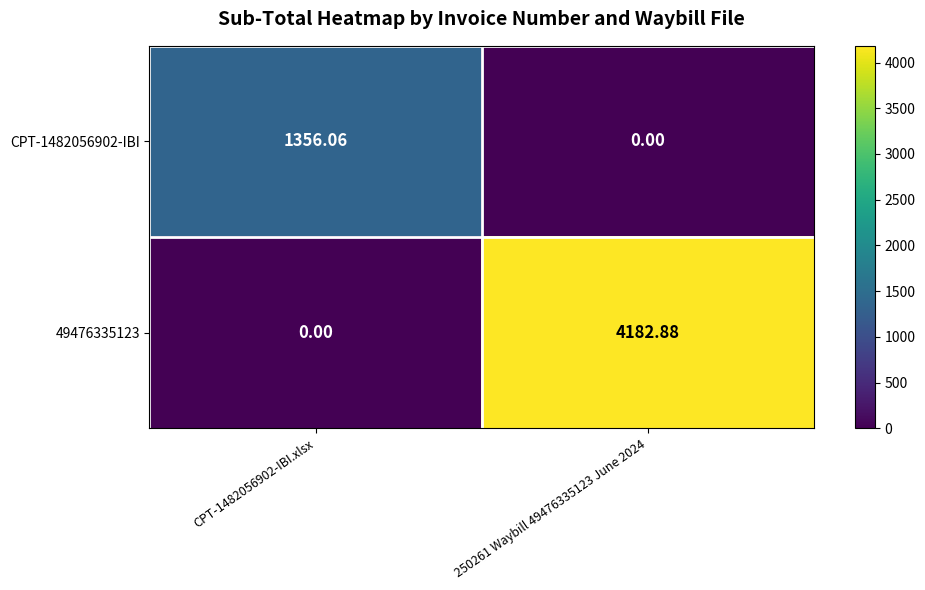

Is the value of 49476335123 at 250261 Waybill 49476335123 June 2024 greater than the value of CPT-1482056902-IBI at 250261 Waybill 49476335123 June 2024?

Yes